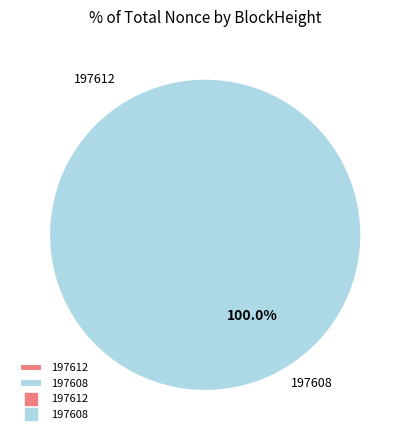

True or false: 197612 accounts for 0% of the total.

True